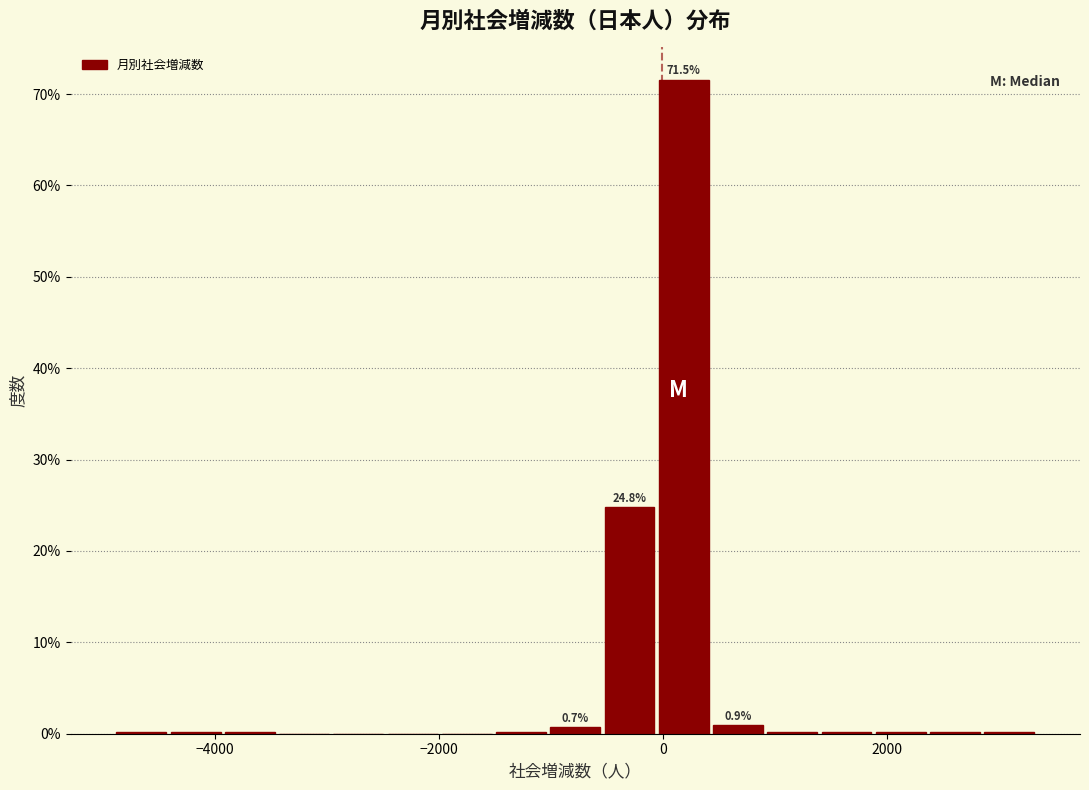

Read against the x-axis, roughly where is the centre of the tallest bar?

200